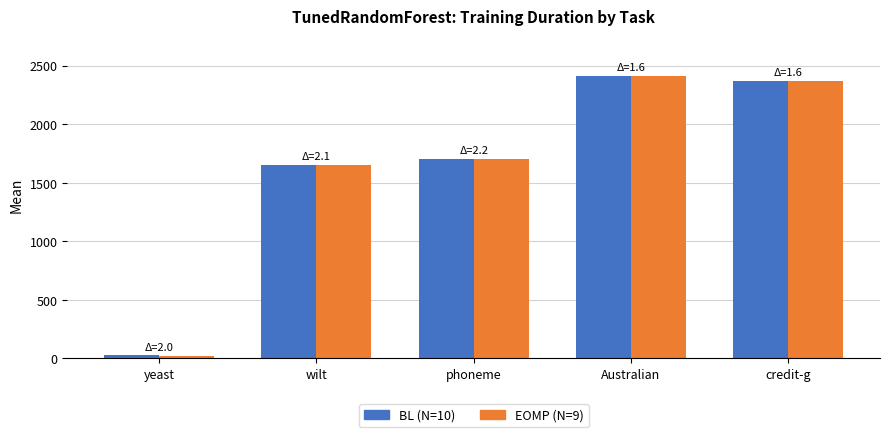

What is the label of the 4th bar from the right?

wilt